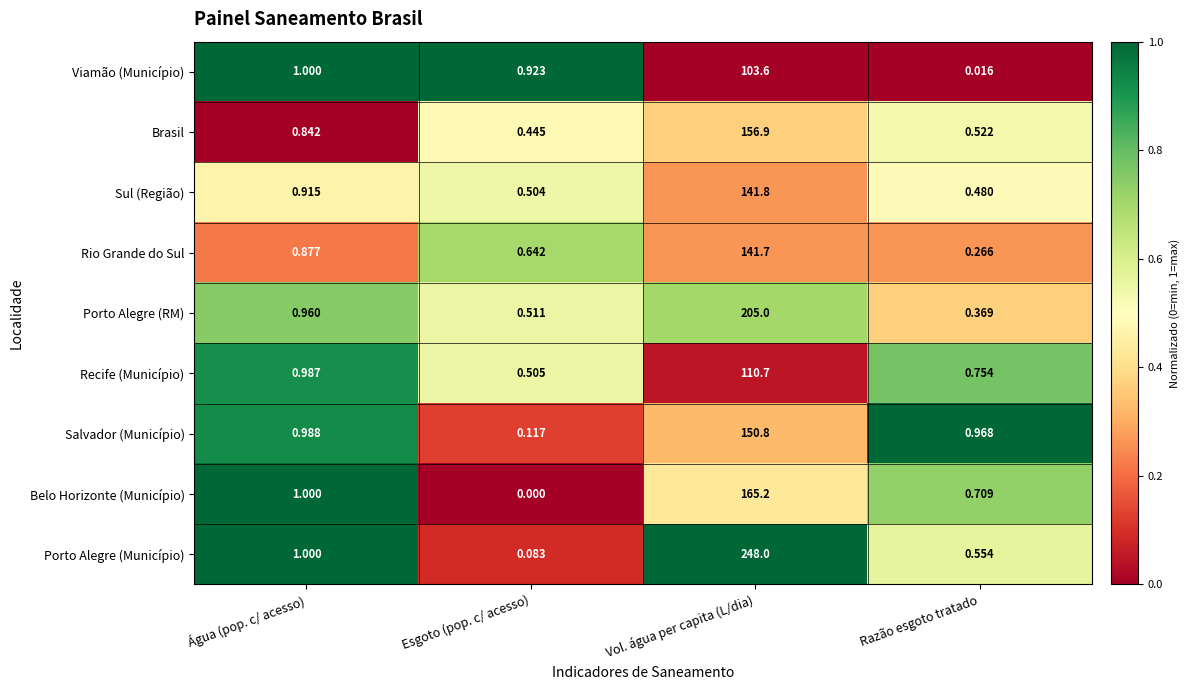

At which label is Recife (Município) closest to 55?

Água (pop. c/ acesso)